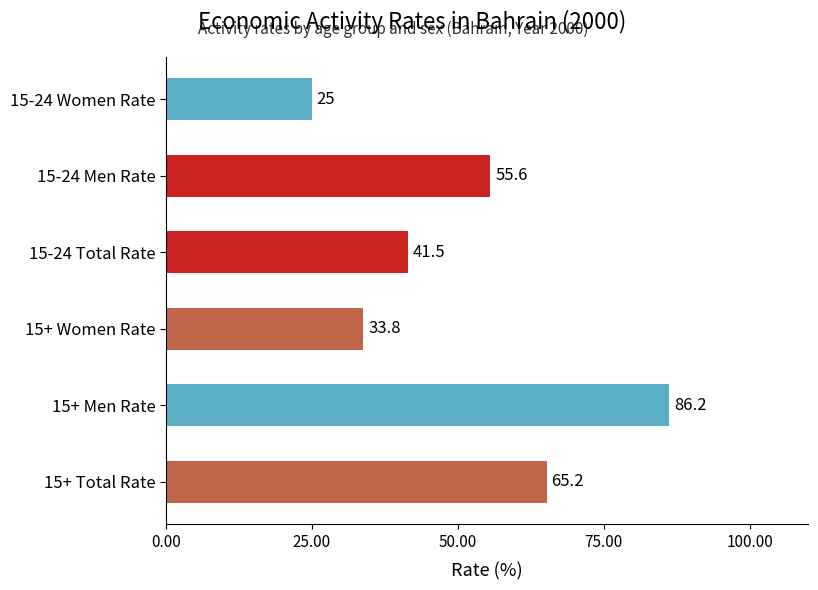

Where does the Bahrain 15+ Activity Rate (Total) series first go above 64?

2000